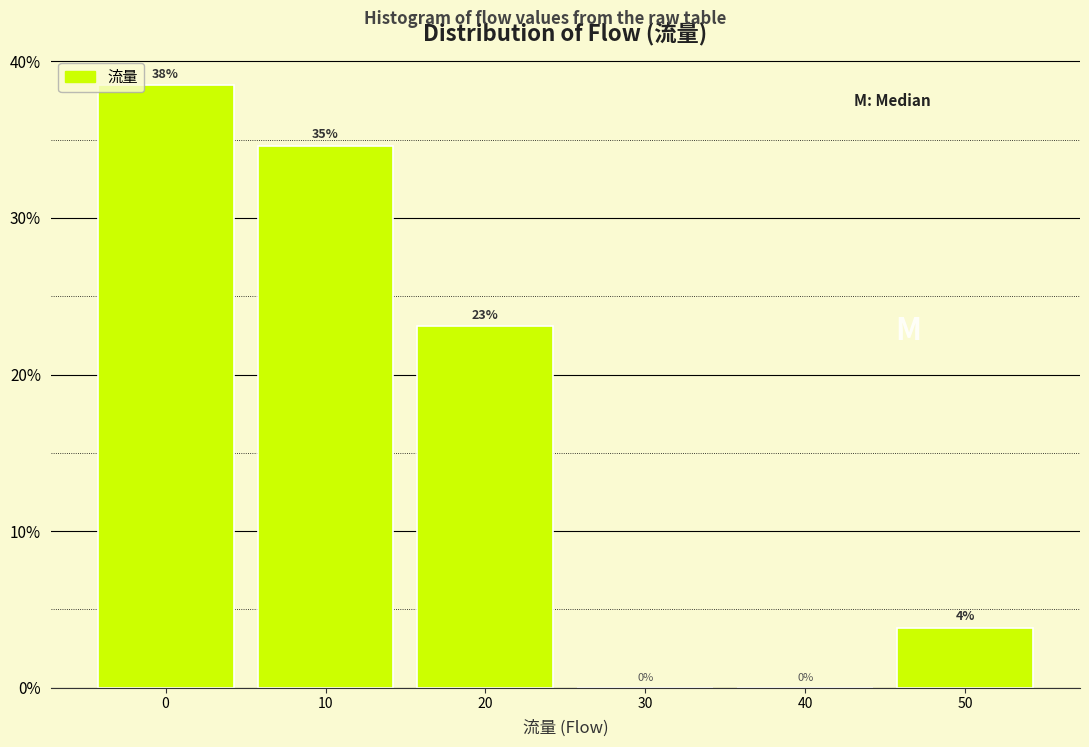

Which has a higher value, 20 or 10?

10